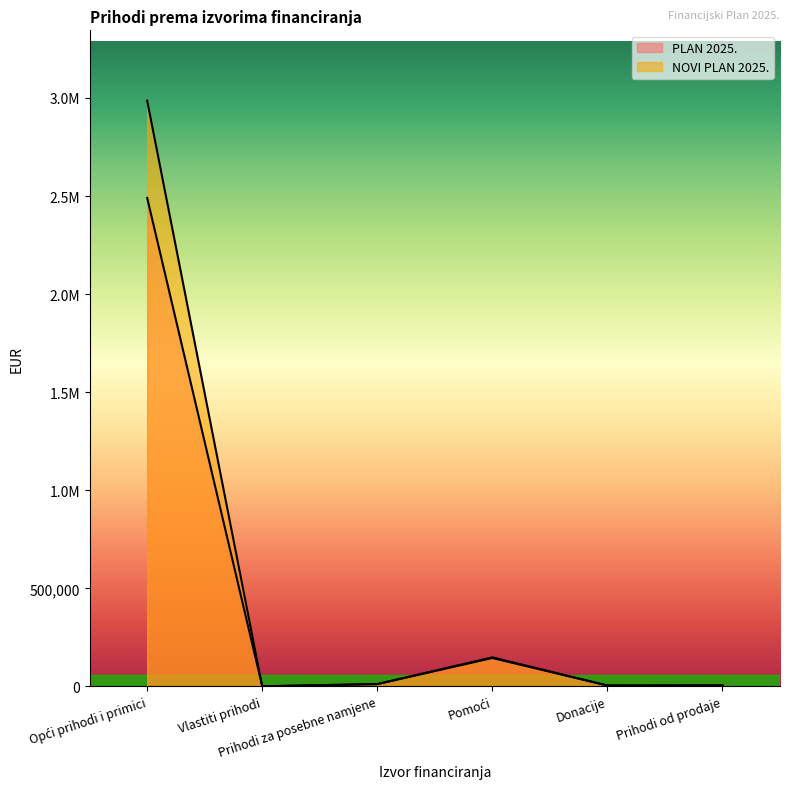

List the series in order of their peak value, lowest first.

PLAN 2025., NOVI PLAN 2025.